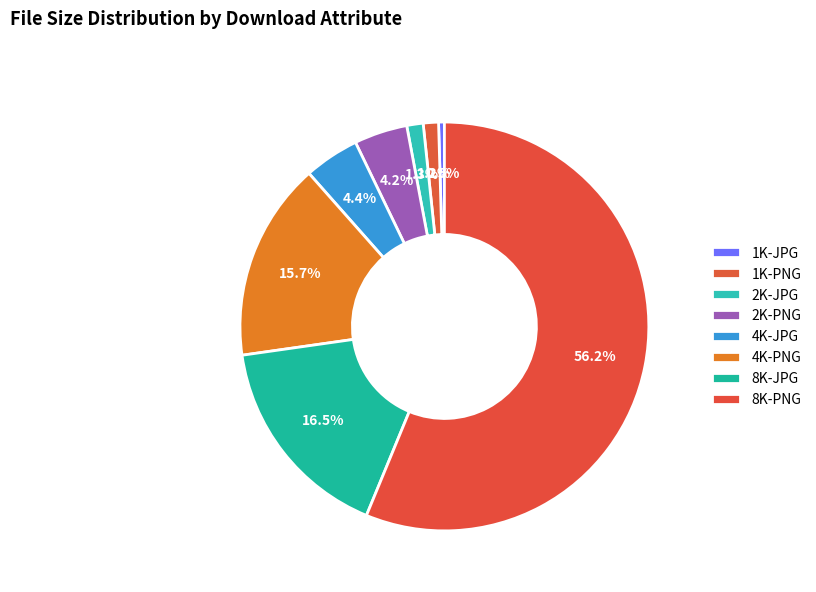

Which slice is the smallest?

1K-JPG